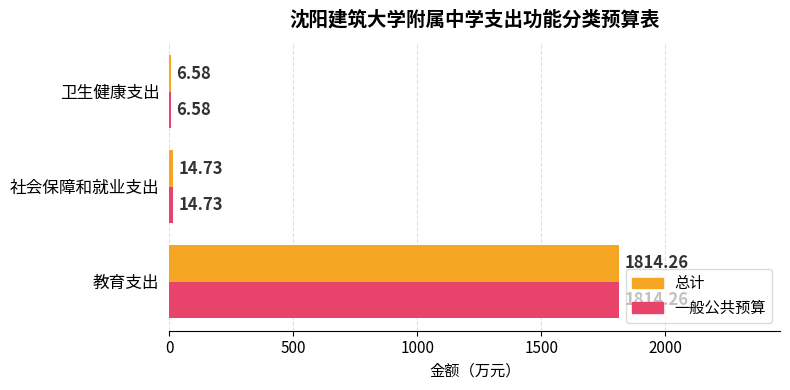

What is the sum of the 总计 values at 教育支出 and 卫生健康支出?

1820.8